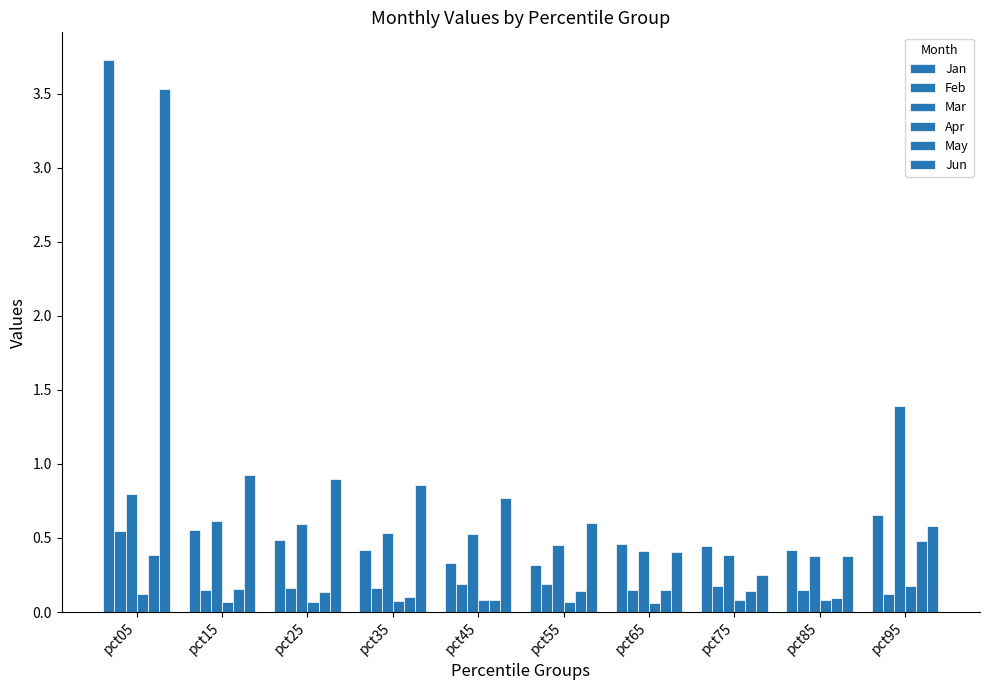

How many data points does each series have?

10